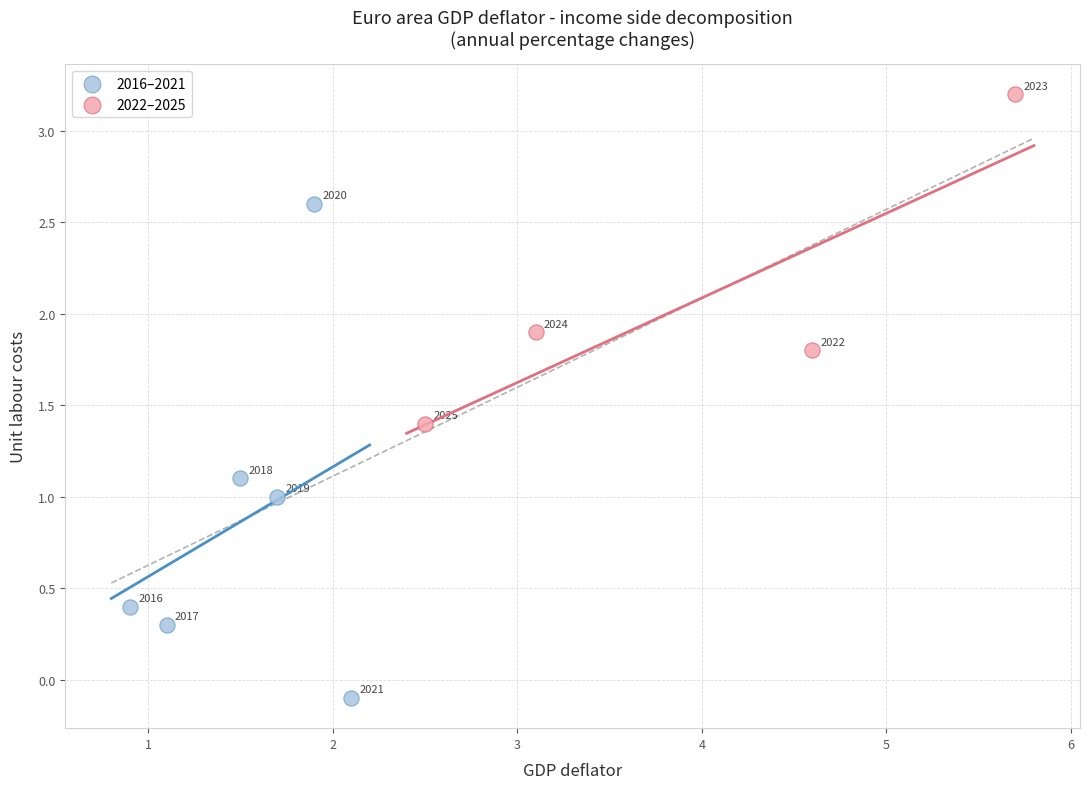

Which series contains the lowest Y value?

2016–2021